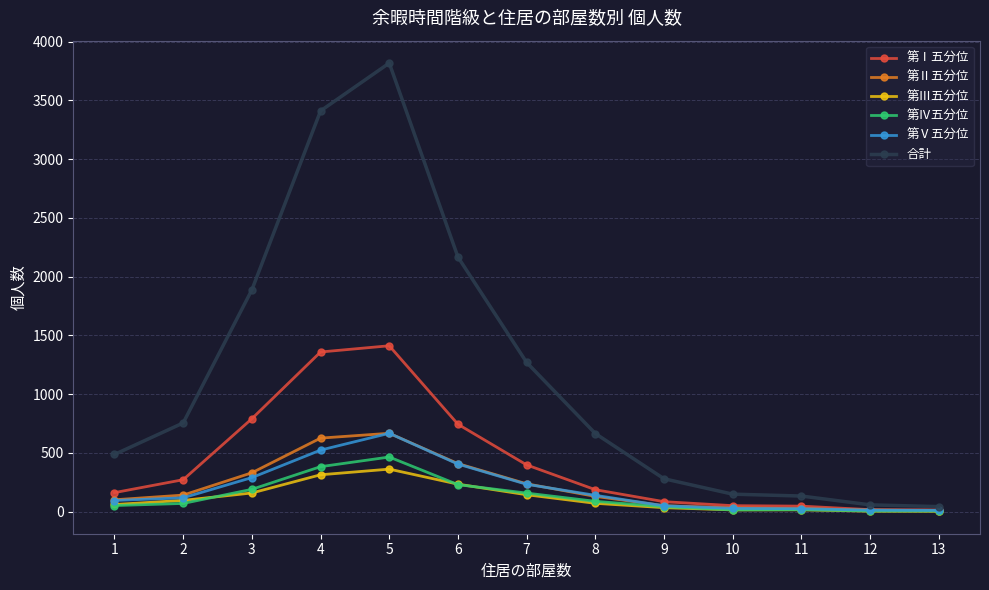

What is the average value of the 第Ⅰ五分位 series?

425